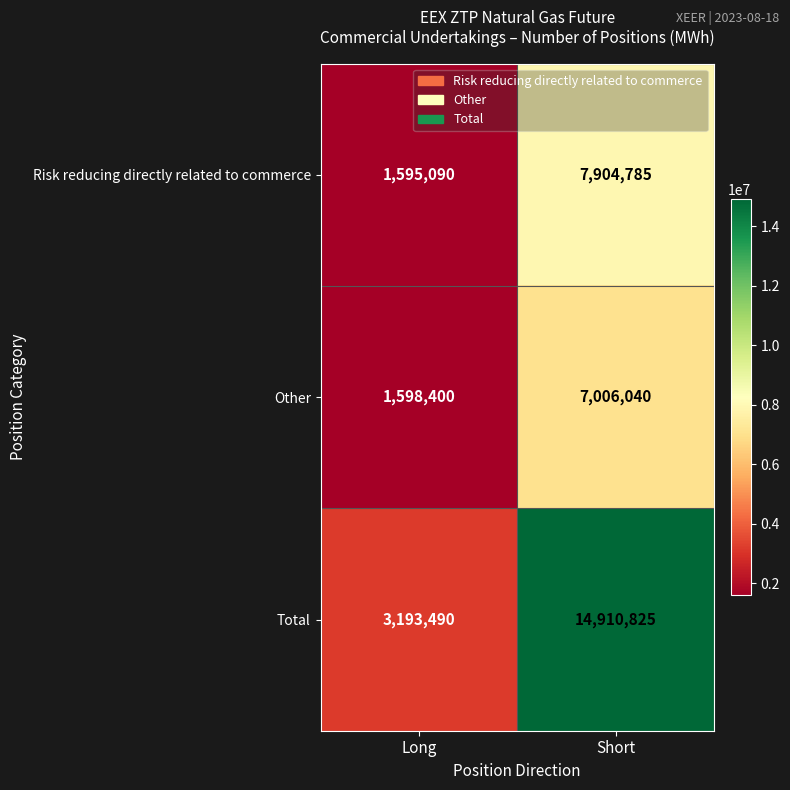

What is the spread (max minus min) of values at Long?

1598400